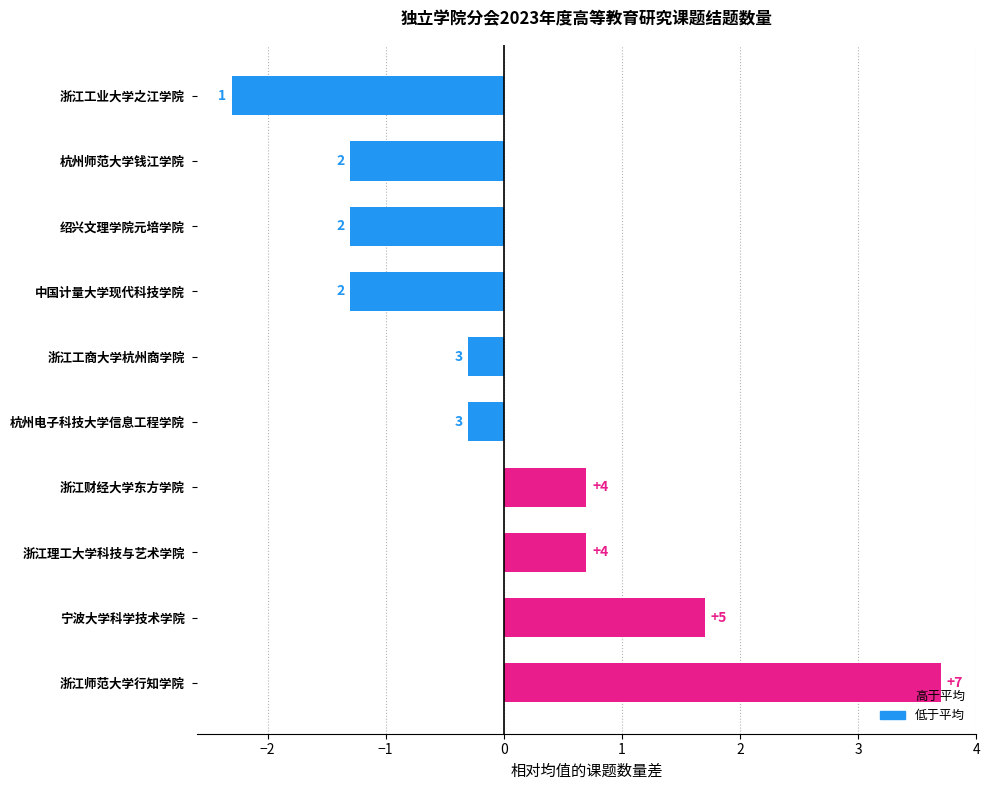

How many bars are there in total?

10